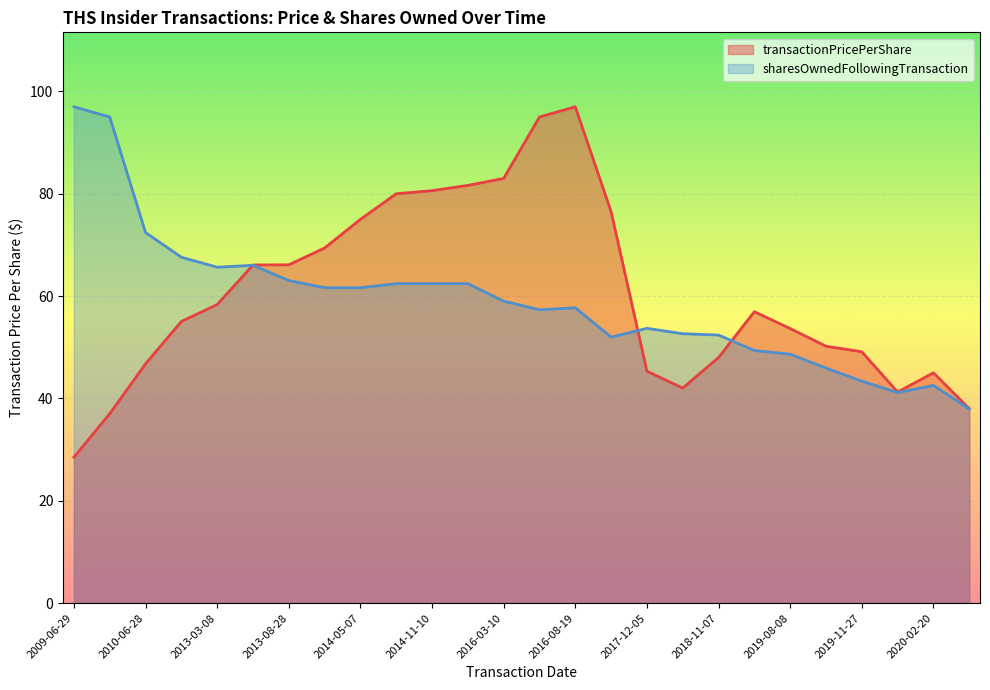

Which category has the highest value across all series?

2016-08-19